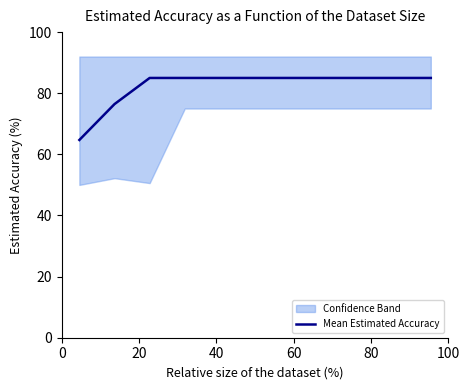

The chart shows a value of 121.3 at 60. True or false?

False